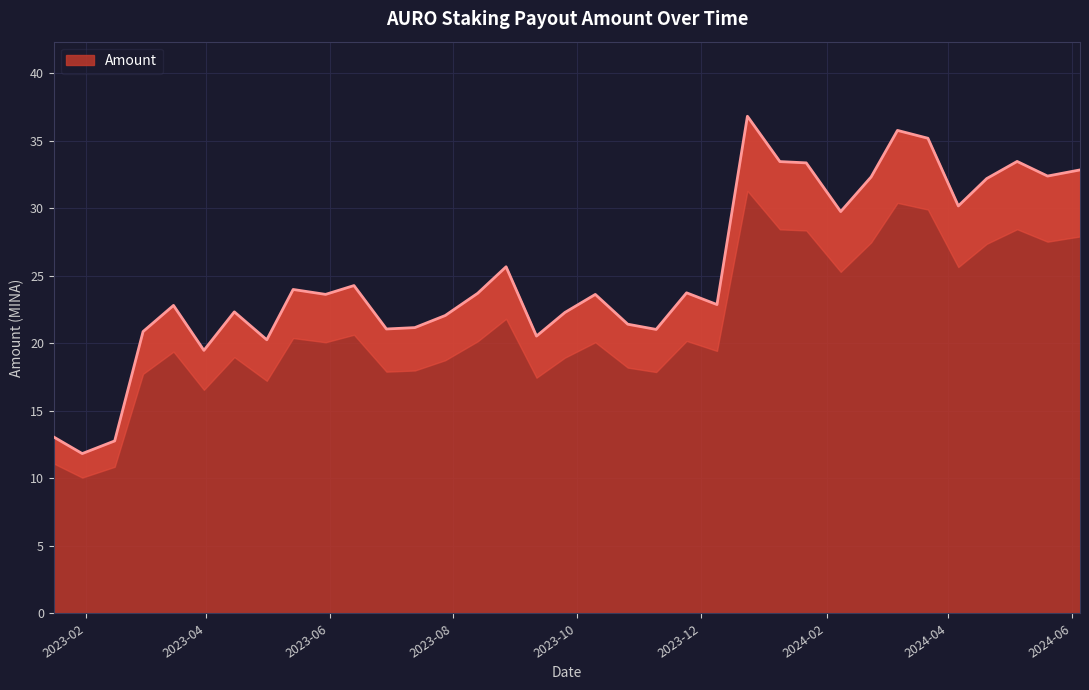

How many lines are shown in the chart?

1